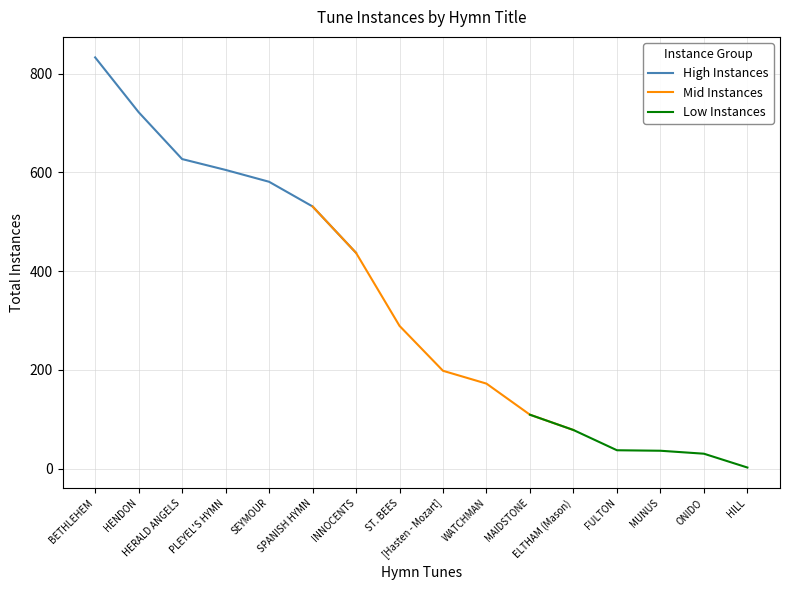

True or false: the data shows 109 at MAIDSTONE.

True